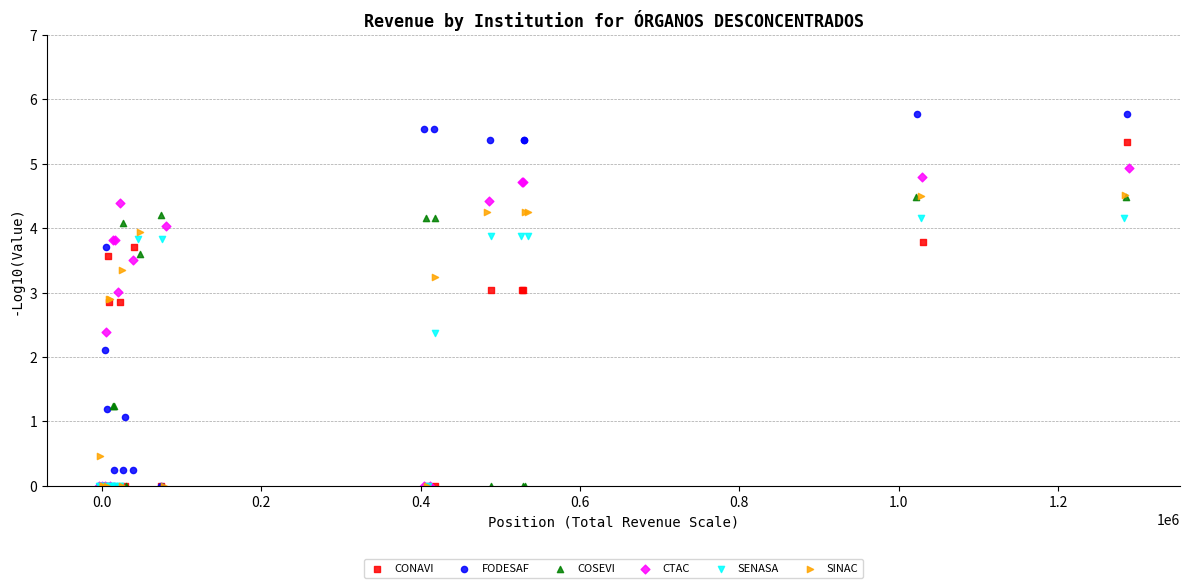

Which series has the largest Y range (max minus min)?

FODESAF